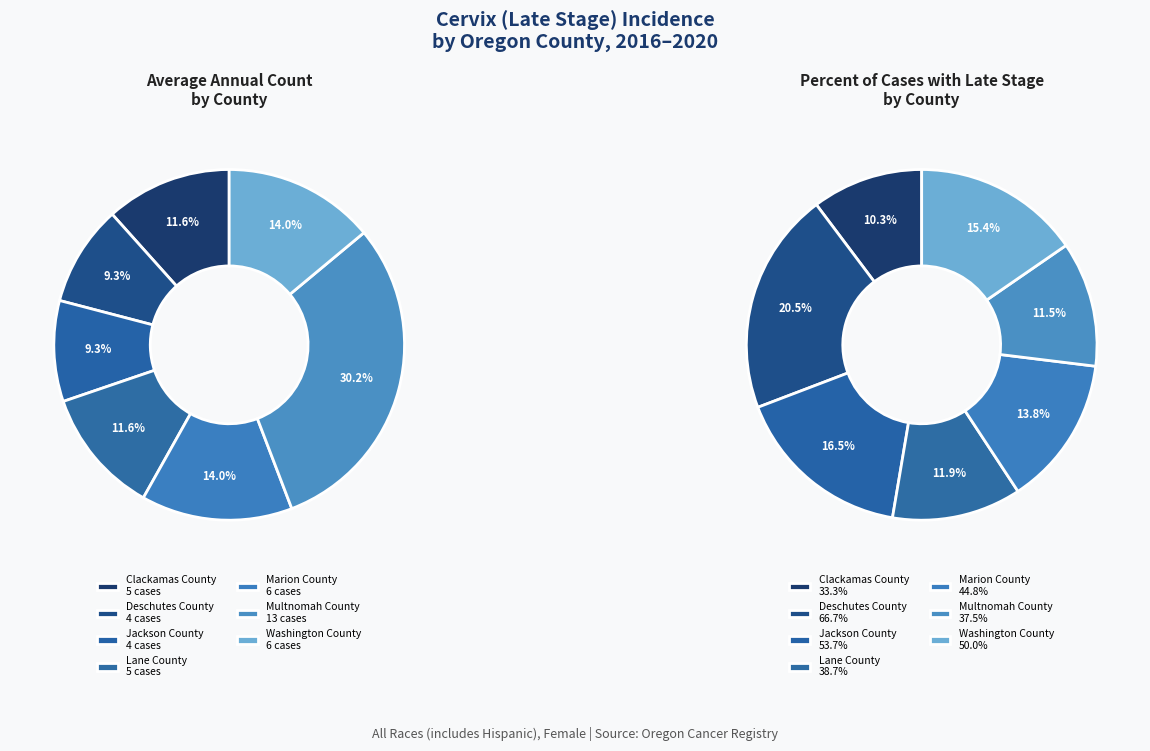

To the nearest percent, what portion does Jackson County represent?

9%